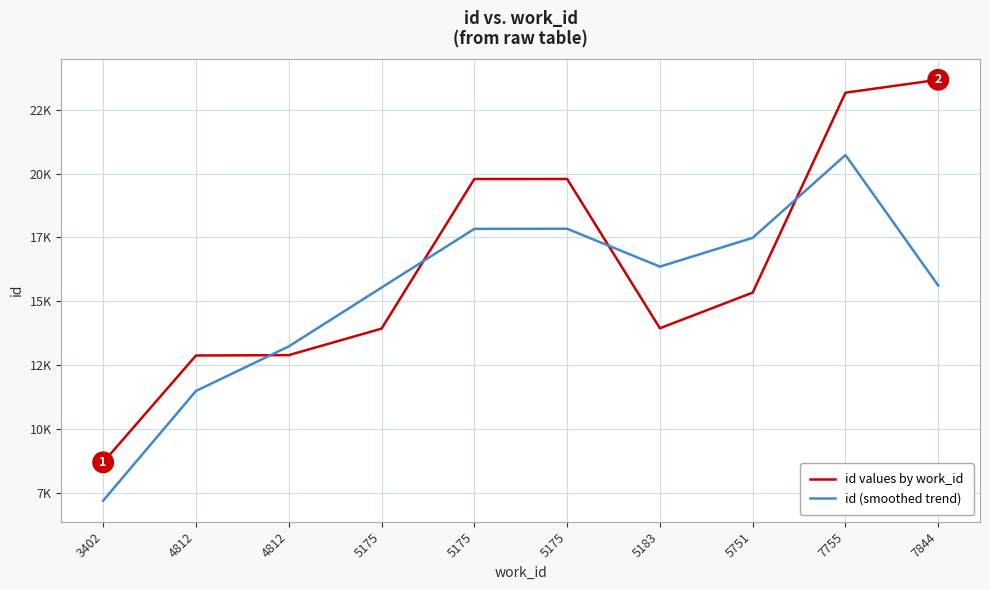

Which series has the largest range (max minus min)?

id values by work_id